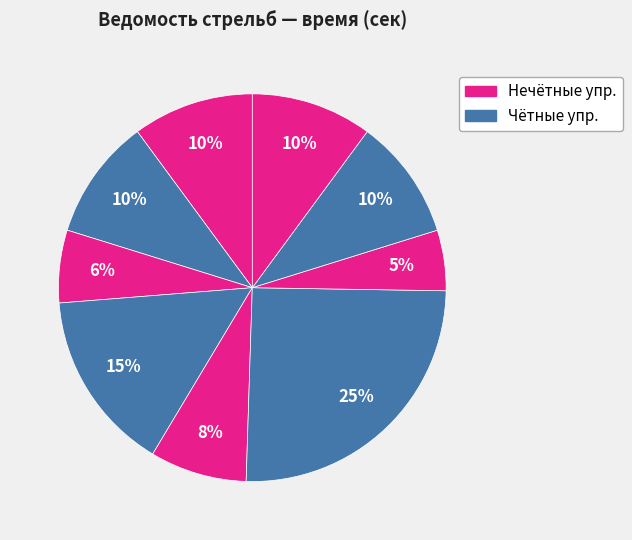

Count the number of slices in the pie.

9